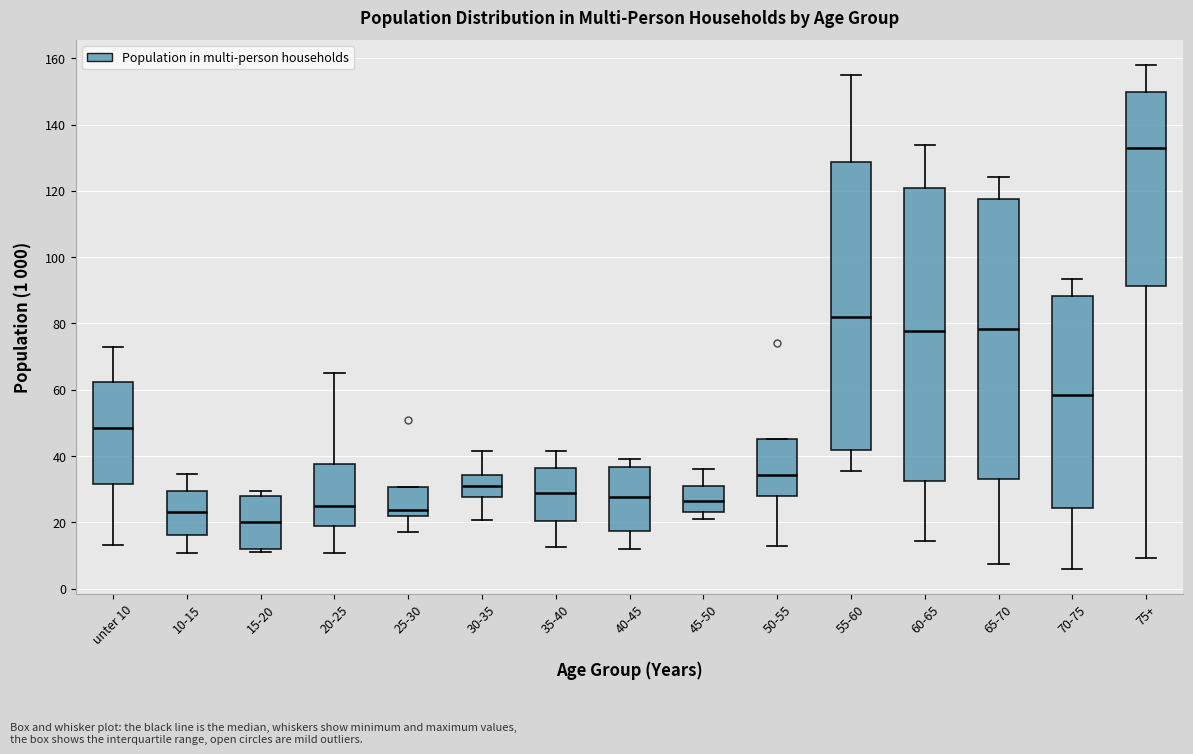

Which box's median line is the lowest?

15-20